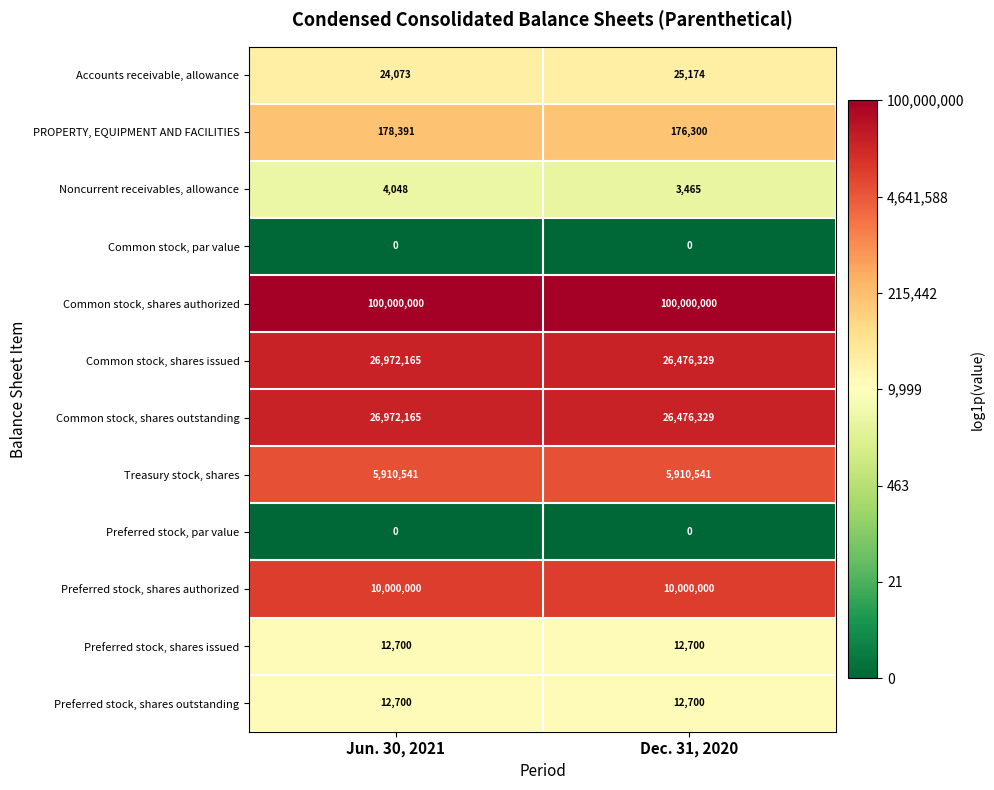

Count the number of data series in this chart.

12